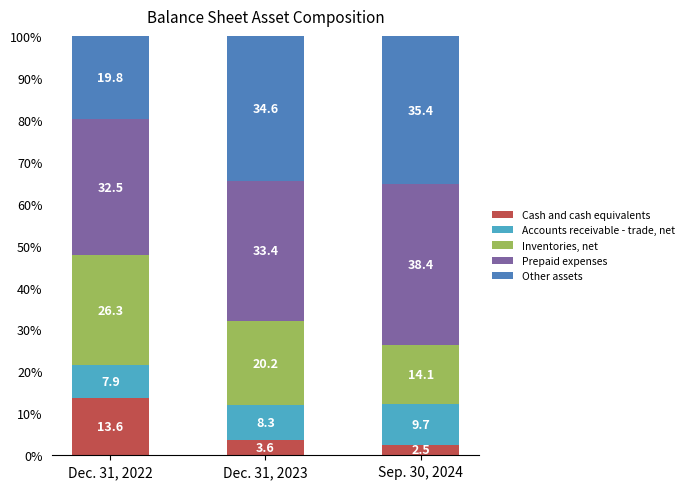

What are all the series names shown in the legend?

Cash and cash equivalents, Accounts receivable - trade, net, Inventories, net, Prepaid expenses, Other assets